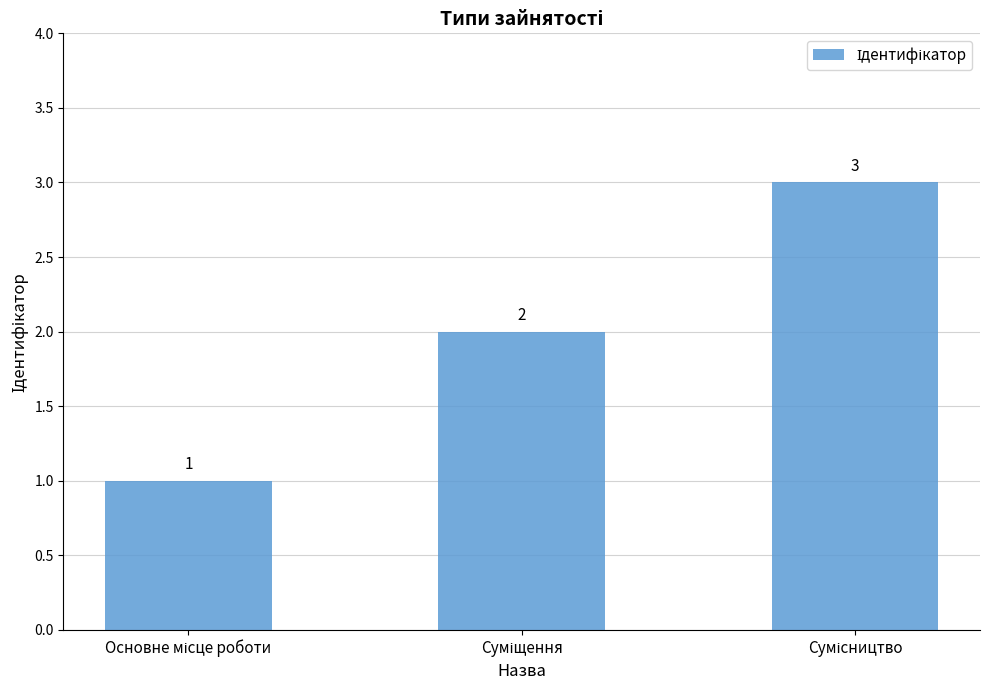

What is the greatest value displayed?

3